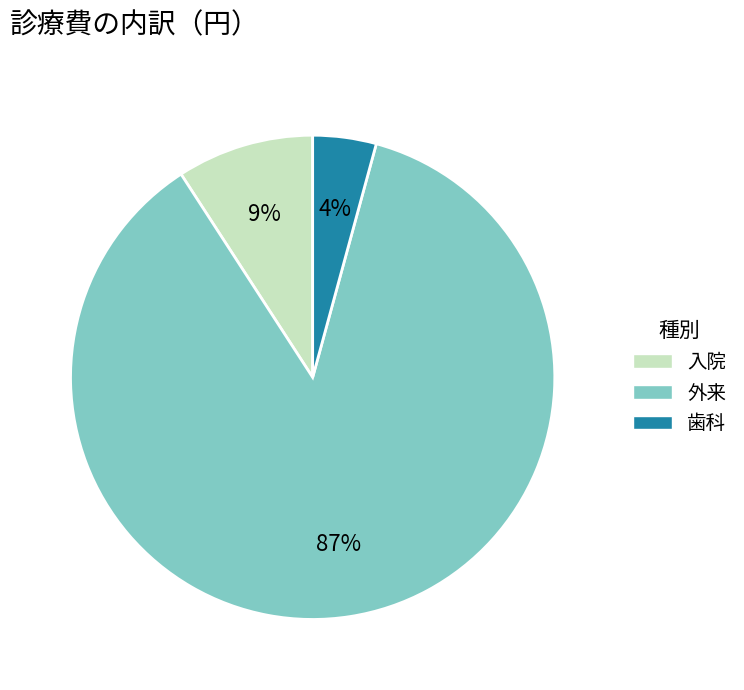

To the nearest percent, what percentage of the pie is 入院?

9%